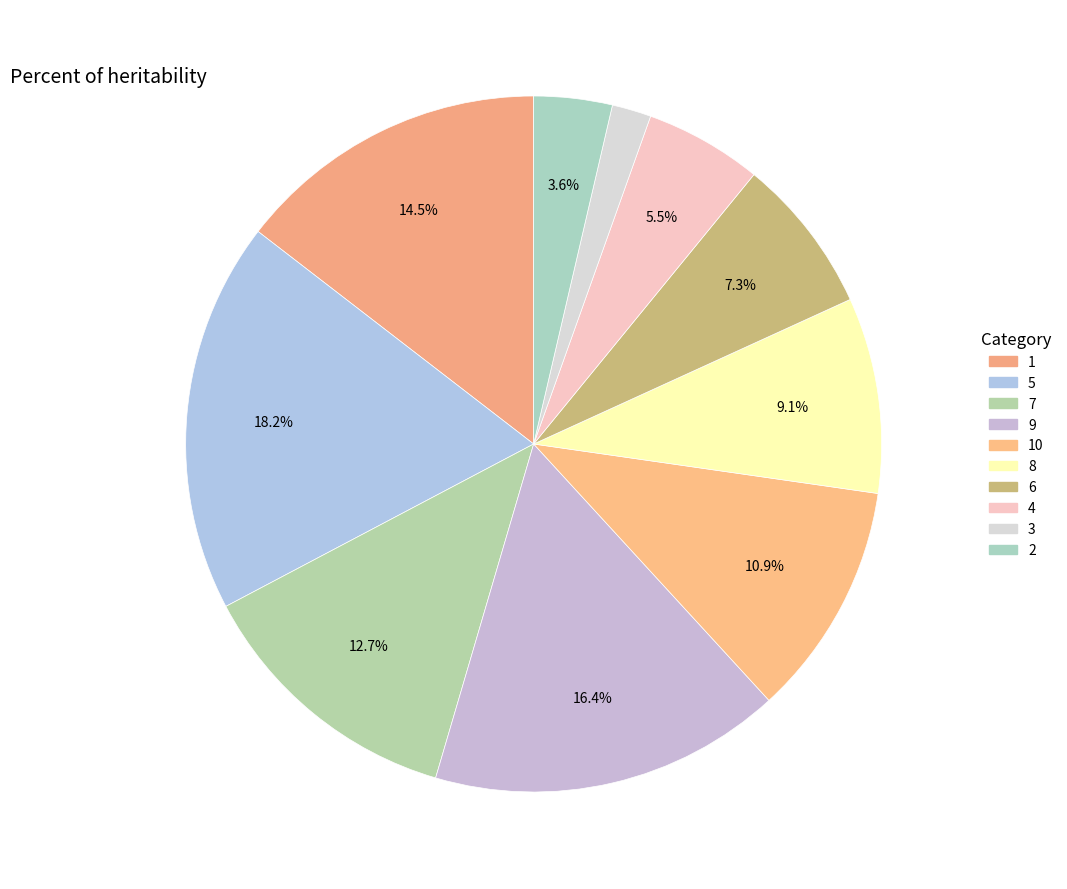

To the nearest percent, what is the average slice percentage?

10%